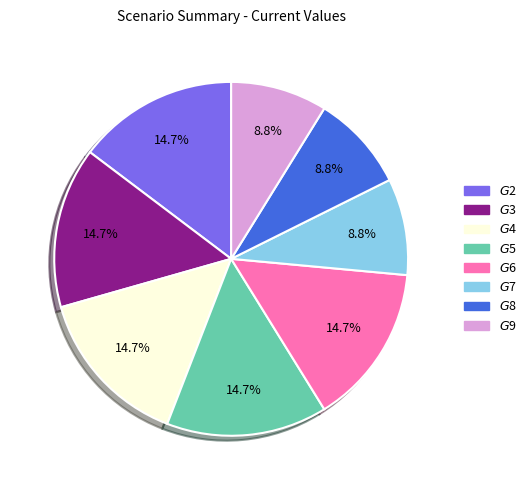

To the nearest percent, what is the combined percentage of $G$2 and $G$9?

24%